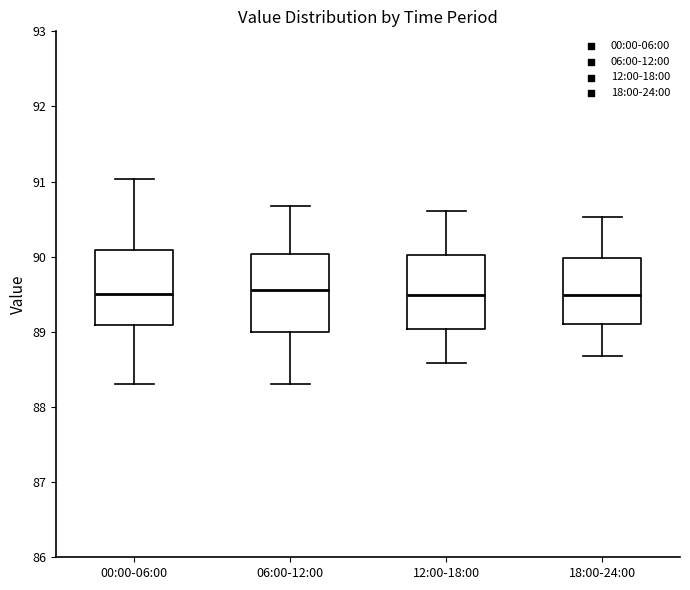

Reading left to right, transcribe this box plot: for each box, give where its median line is, the range the box spans, and where its two whiskers end, as read against the y-axis. The values are not printed on the chart, so give them approximately, as read against the axis.

00:00-06:00: median 89.5, box 89.1 to 90.1, whiskers 88.3 to 91.0
06:00-12:00: median 89.6, box 89.0 to 90.0, whiskers 88.3 to 90.7
12:00-18:00: median 89.5, box 89.0 to 90.0, whiskers 88.6 to 90.6
18:00-24:00: median 89.5, box 89.1 to 90.0, whiskers 88.7 to 90.5